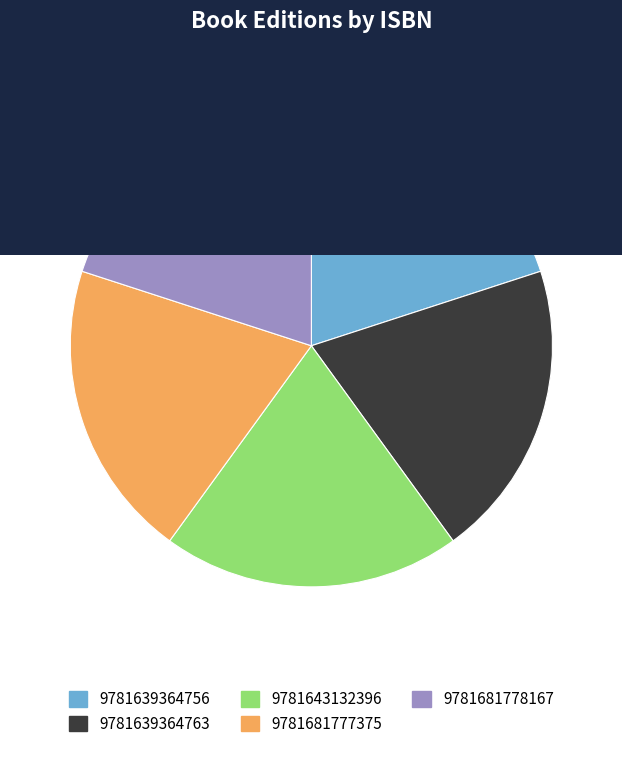

Does any single category account for the majority?

No